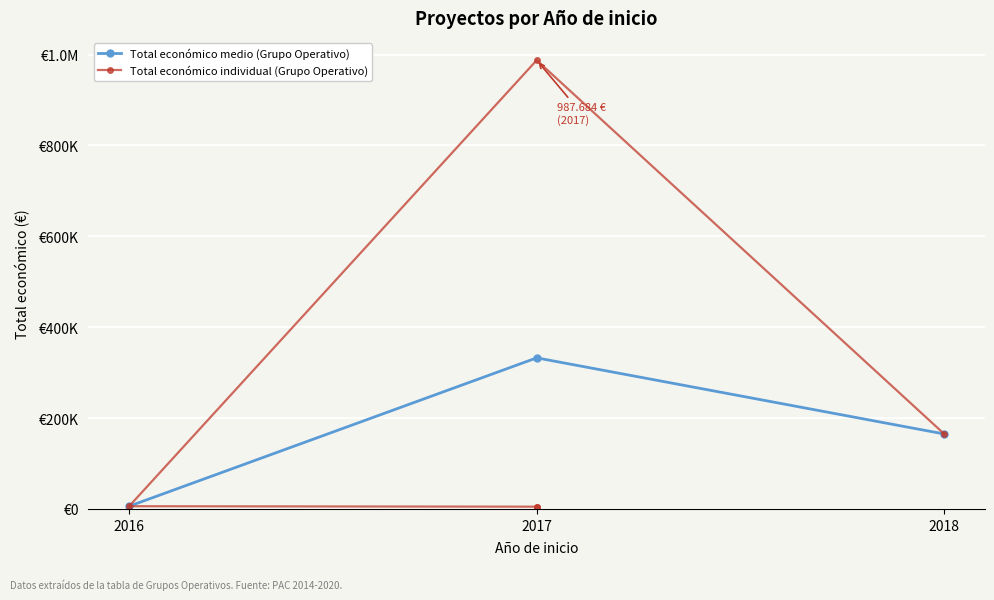

What is the label of the 2nd point from the left?

2017